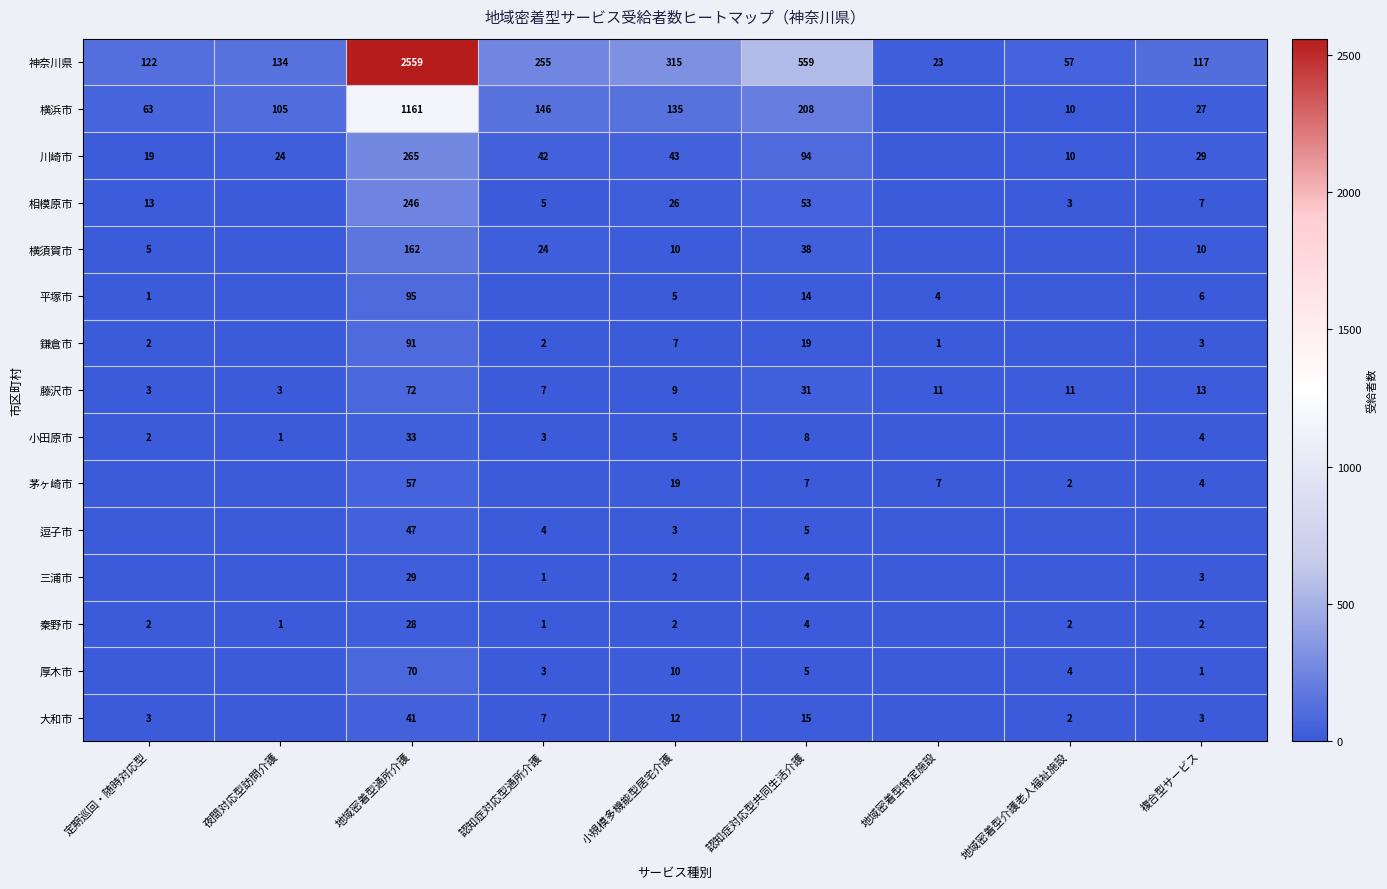

What is the spread (max minus min) of values at 地域密着型通所介護?

2531